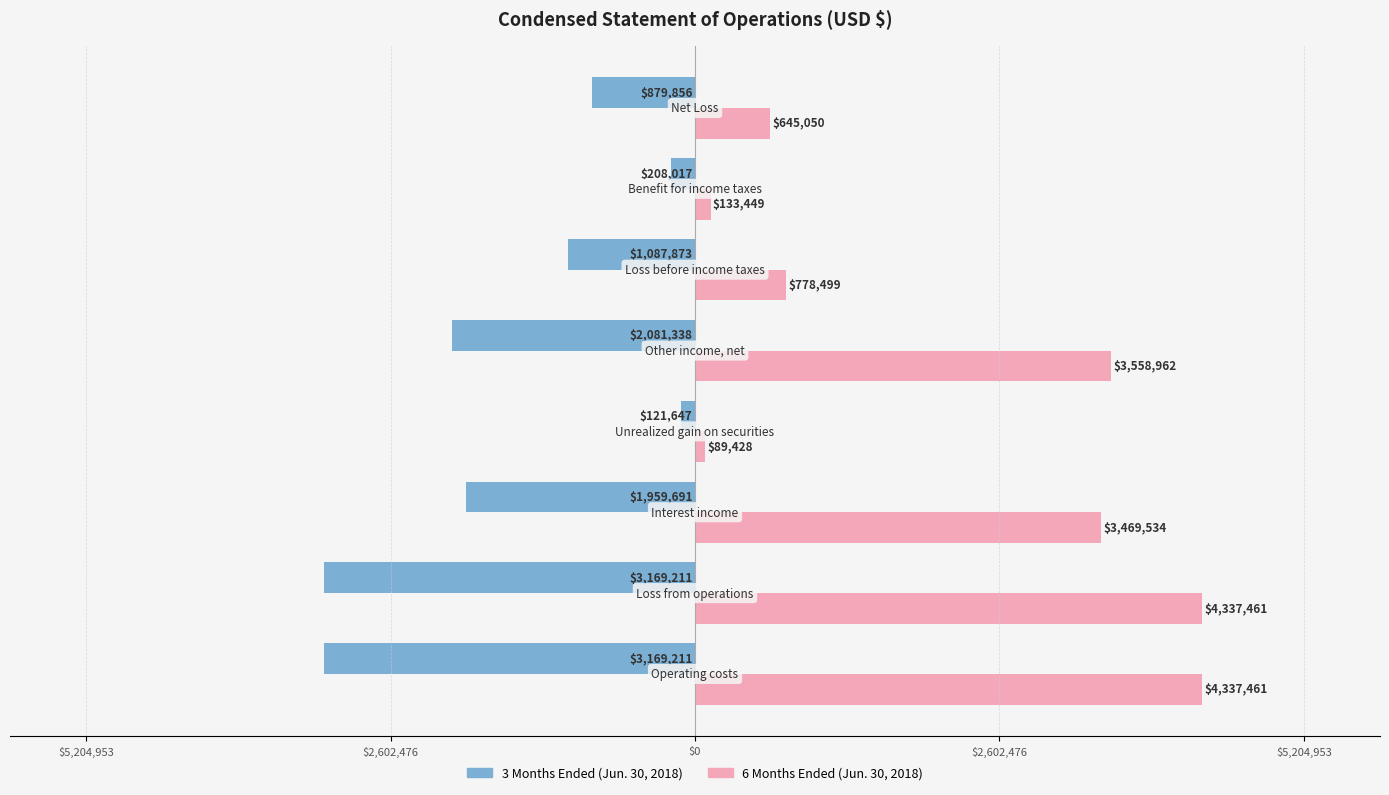

What are all the series names shown in the legend?

3 Months Ended (Jun. 30, 2018), 6 Months Ended (Jun. 30, 2018)